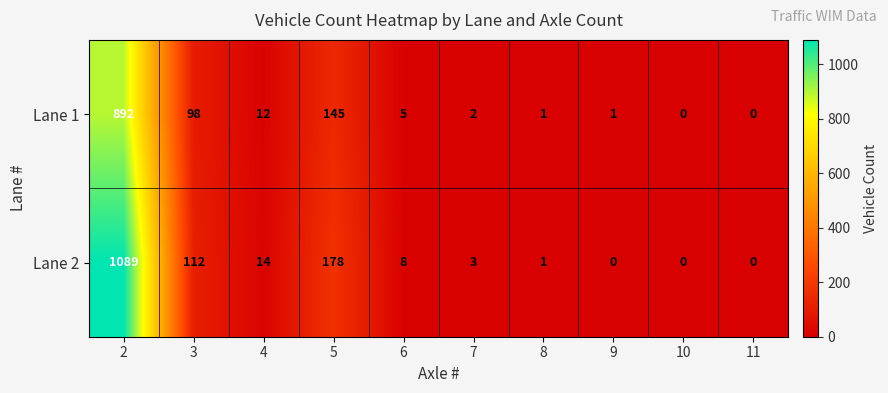

True or false: Lane 2 has a value of 647 at 10.

False